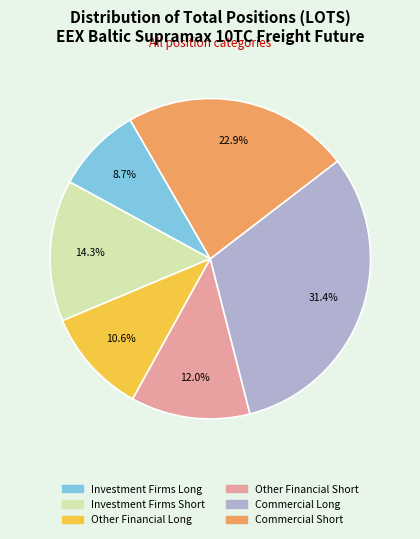

To the nearest percent, what portion does Commercial Short represent?

23%